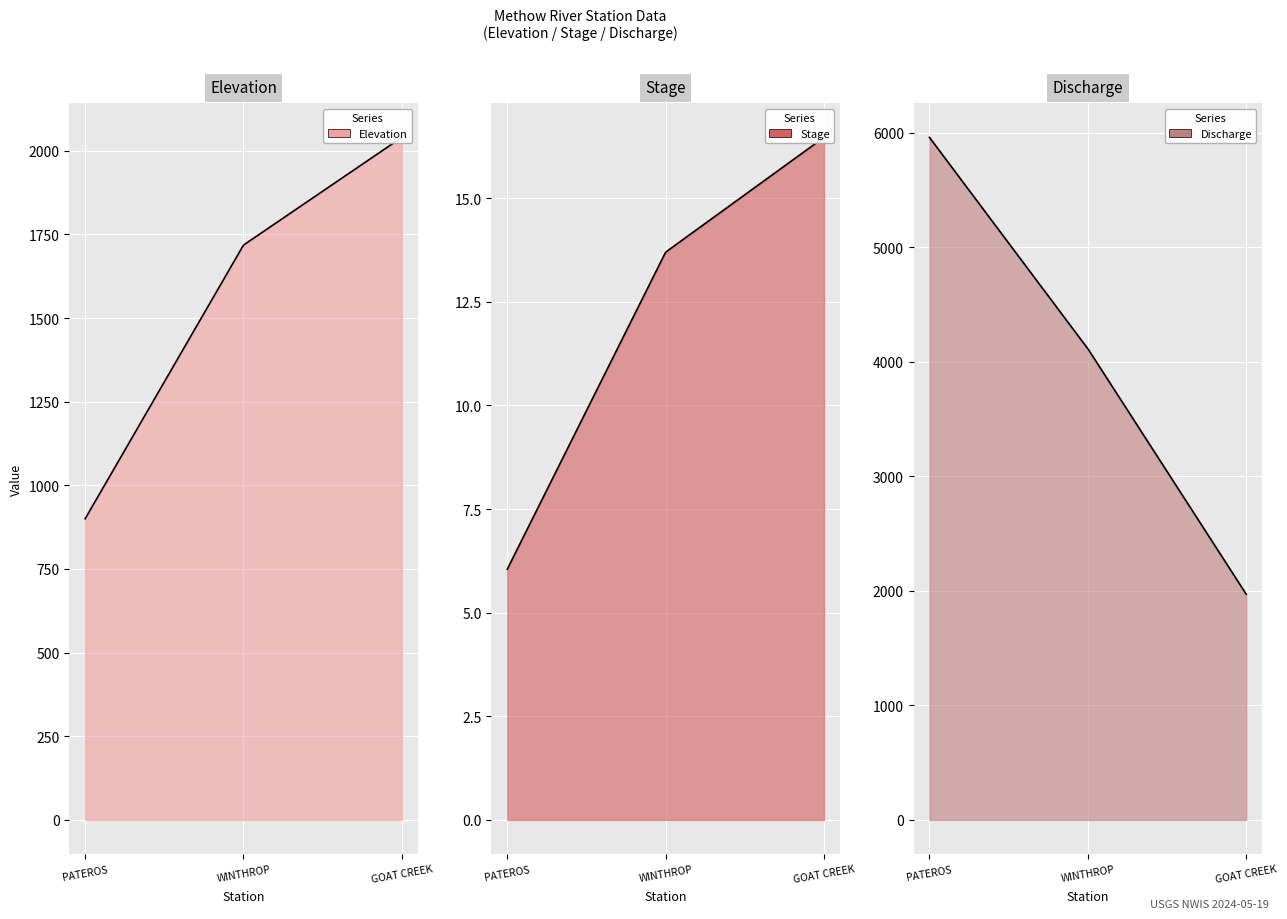

The Elevation series shows 2040.0 at GOAT CREEK. True or false?

True